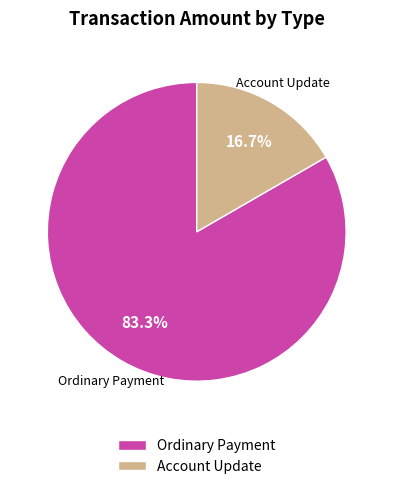

Rank the categories by value from highest to lowest.

Ordinary Payment, Account Update